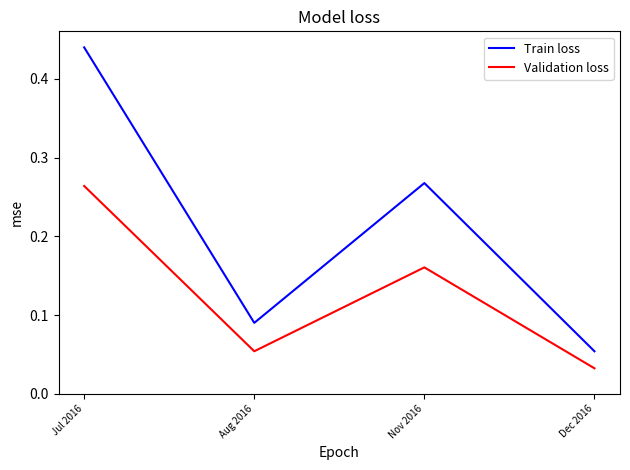

In Train loss, how many points are higher than both neighbors (excluding endpoints)?

1